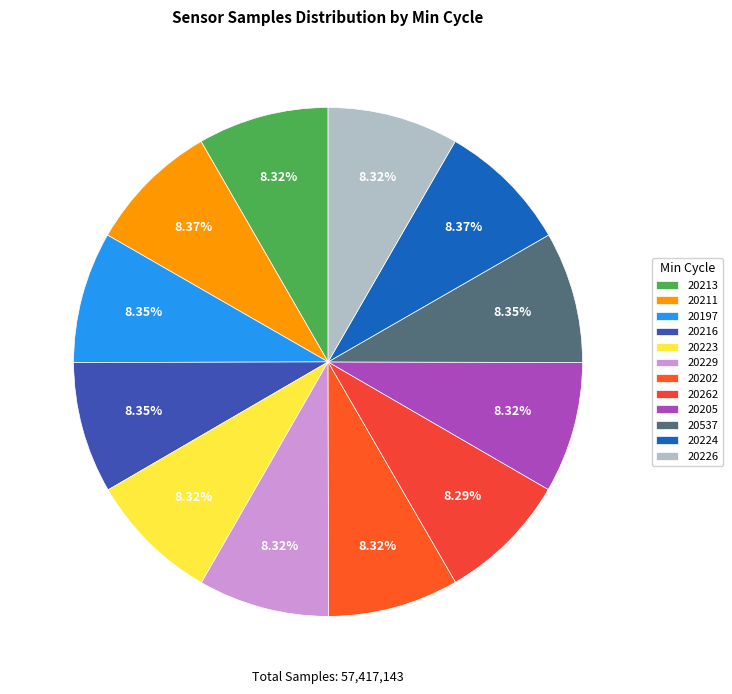

To the nearest percent, what is the average slice percentage?

8%